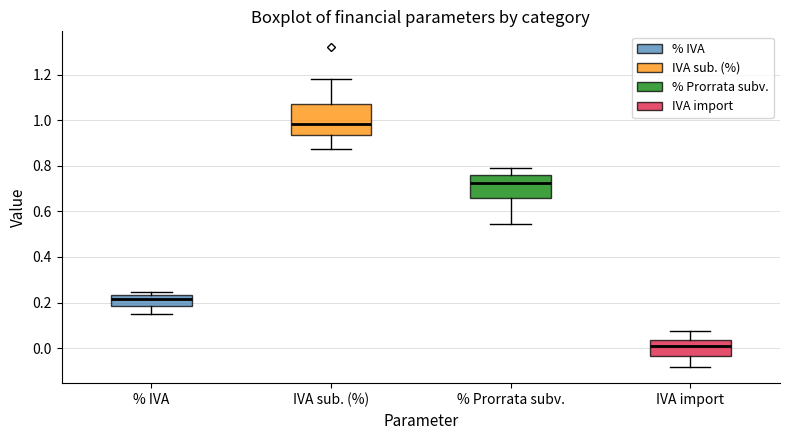

Which box is the tallest, from its lower edge to its upper edge?

IVA sub. (%)